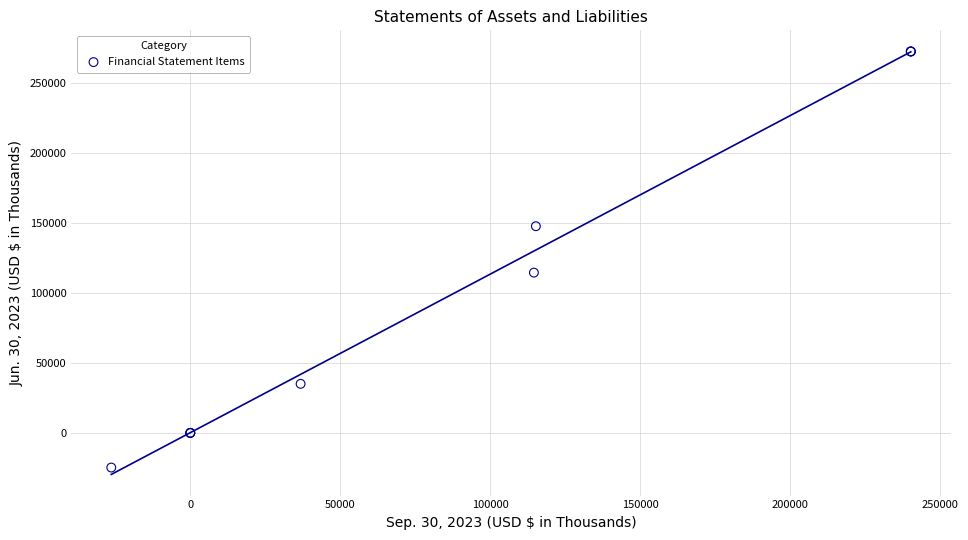

What Y value in the scatter plot is closest to 123936?

114568.0